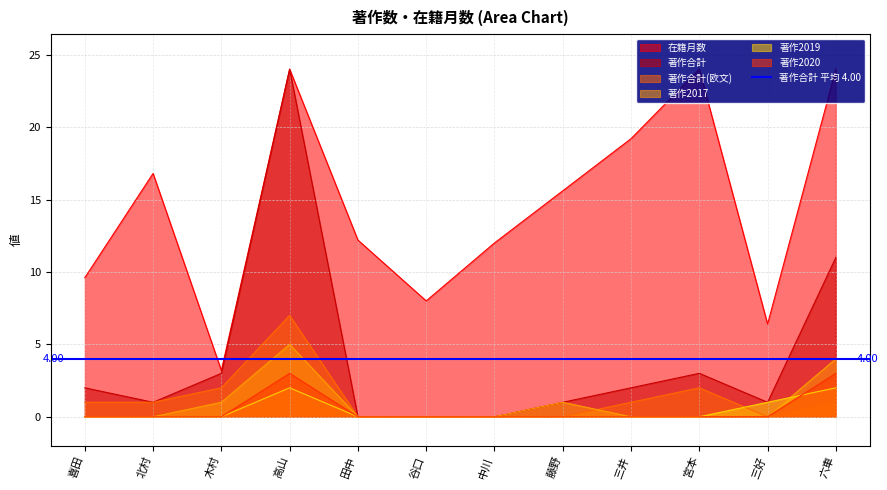

What is the total value across all series at 谷口?

8.0